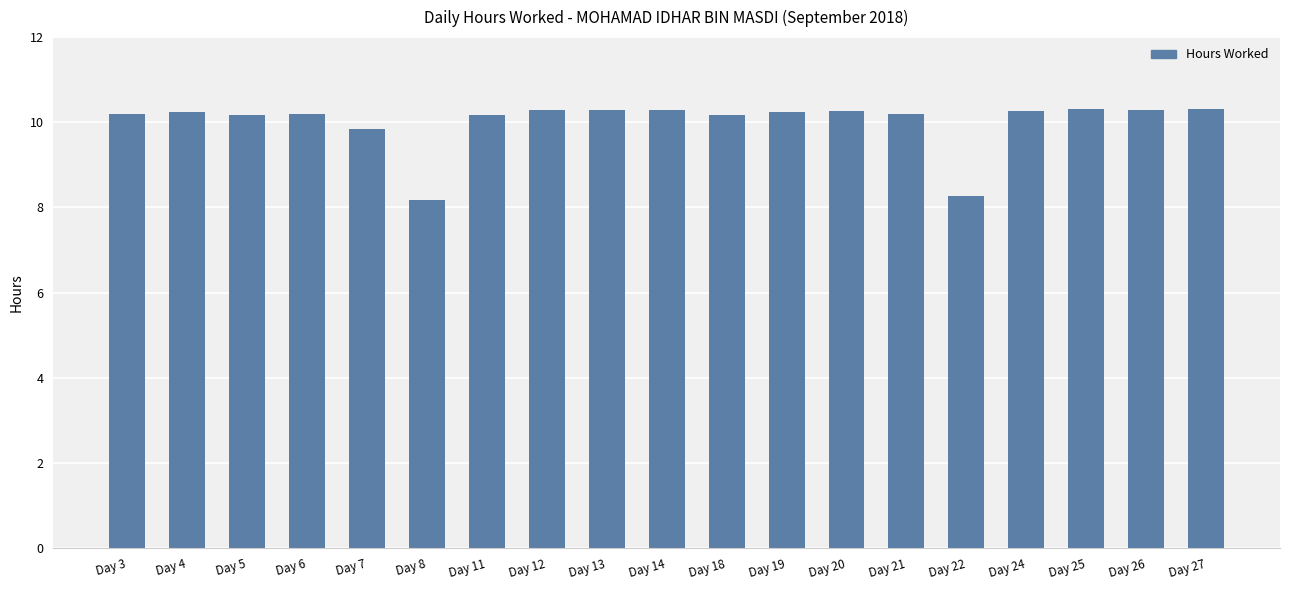

How many data points are less than 10?

3